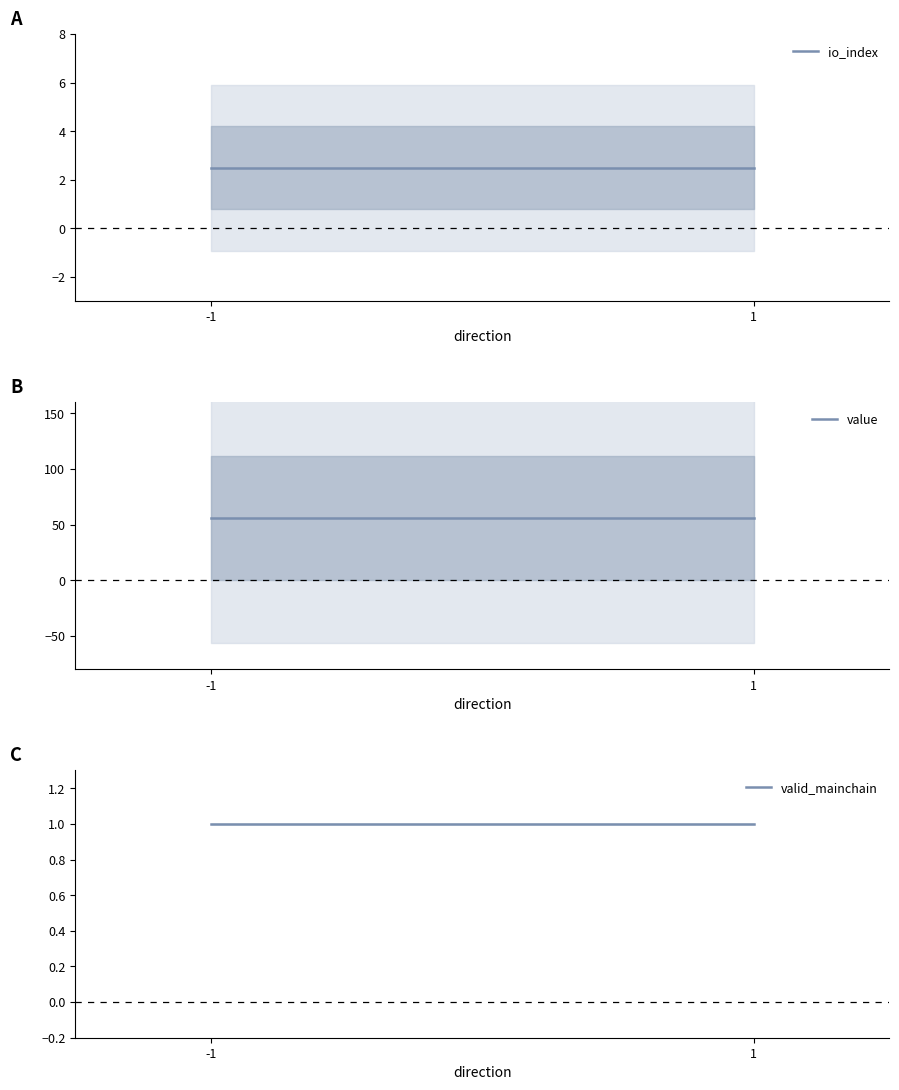

Rank the series by their maximum value, from lowest to highest.

valid_mainchain, io_index, value